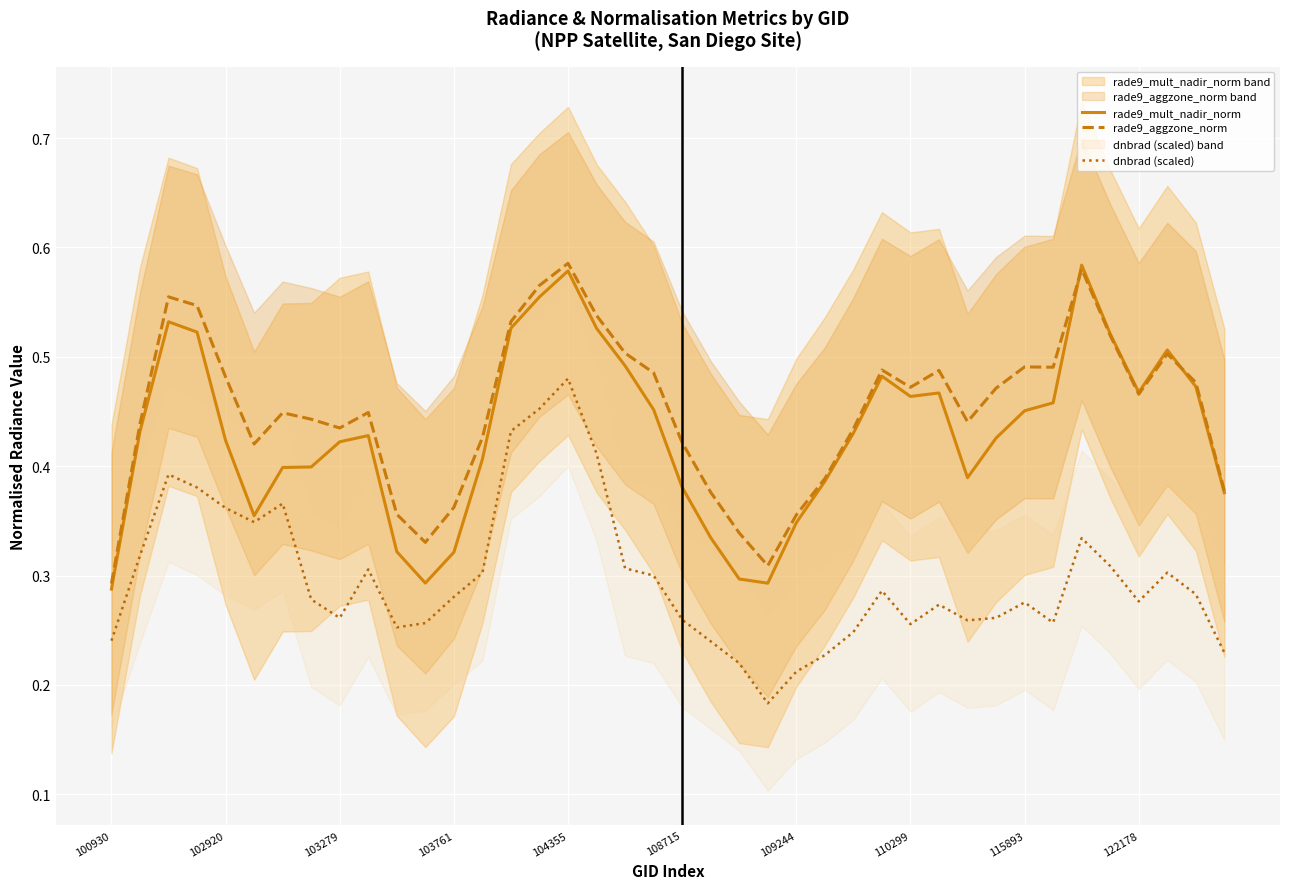

True or false: rade9_aggzone_norm and rade9_mult_nadir_norm intersect in this chart.

True